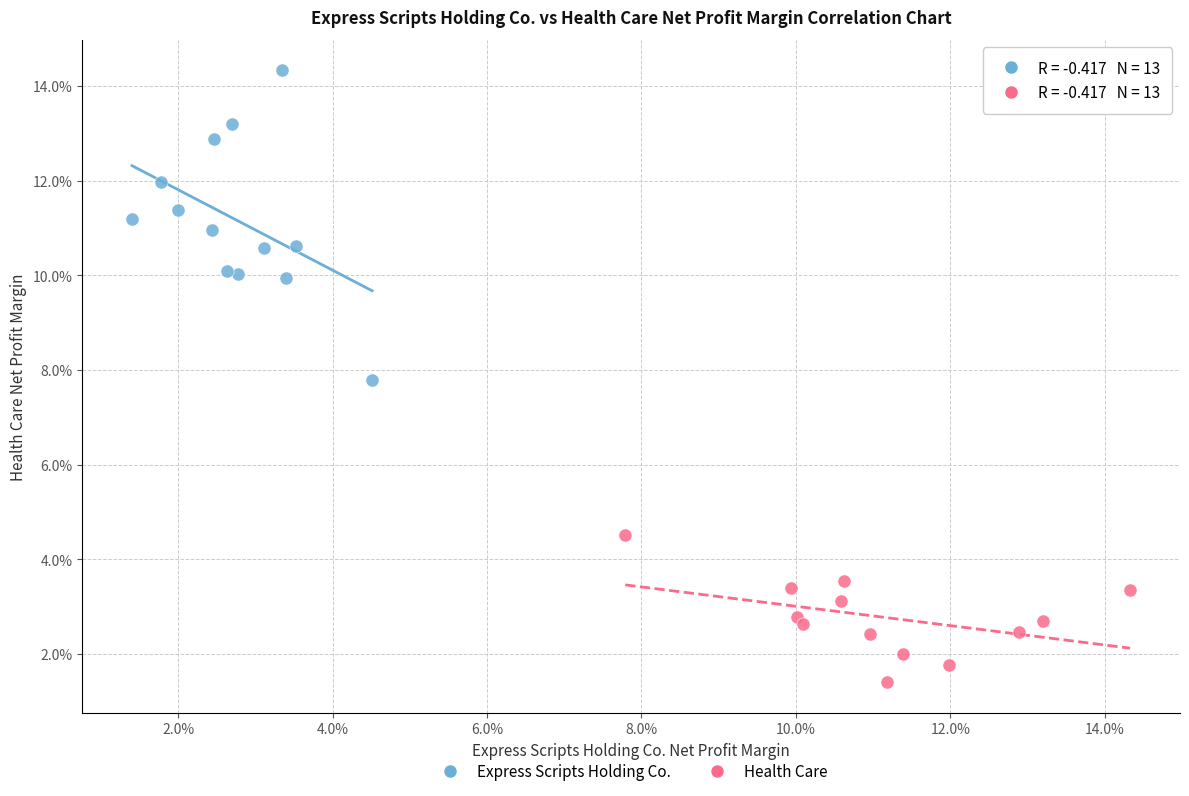

What are all the series names shown in the legend?

Express Scripts Holding Co., Health Care